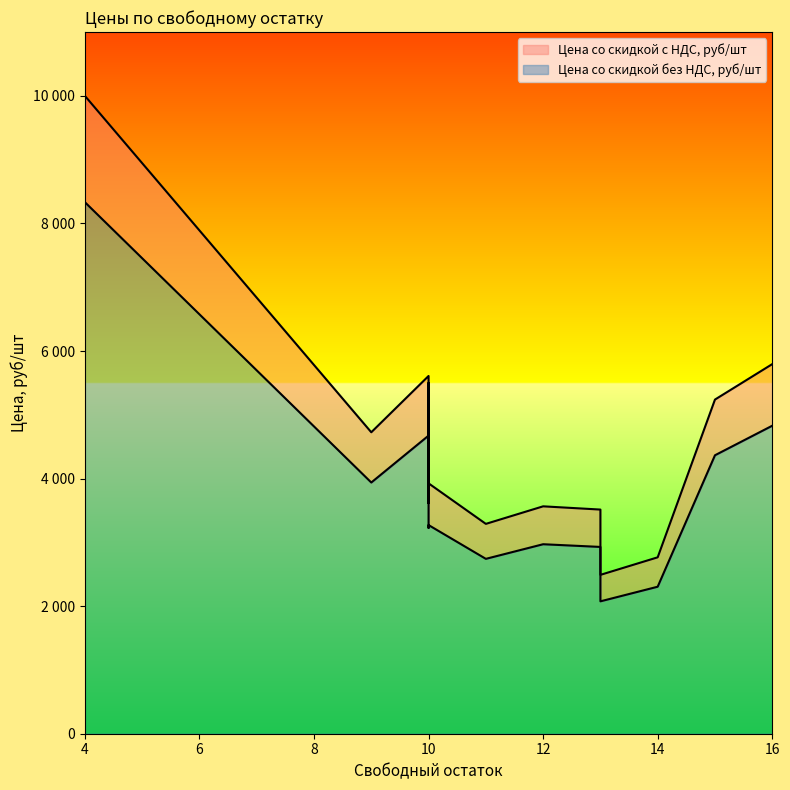

True or false: Цена со скидкой без НДС, руб/шт and Цена со скидкой с НДС, руб/шт intersect in this chart.

False